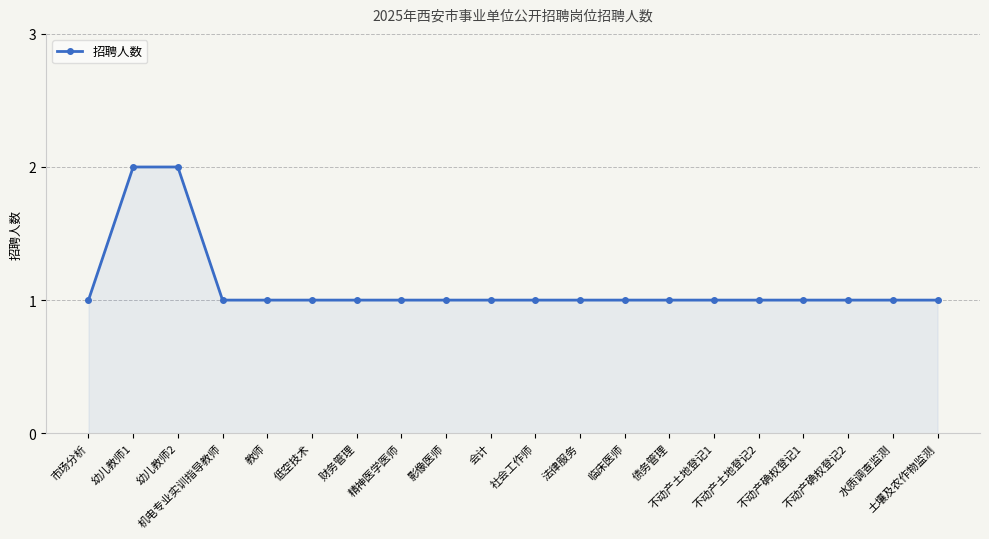

What is the value of the 10th point from the left?

1